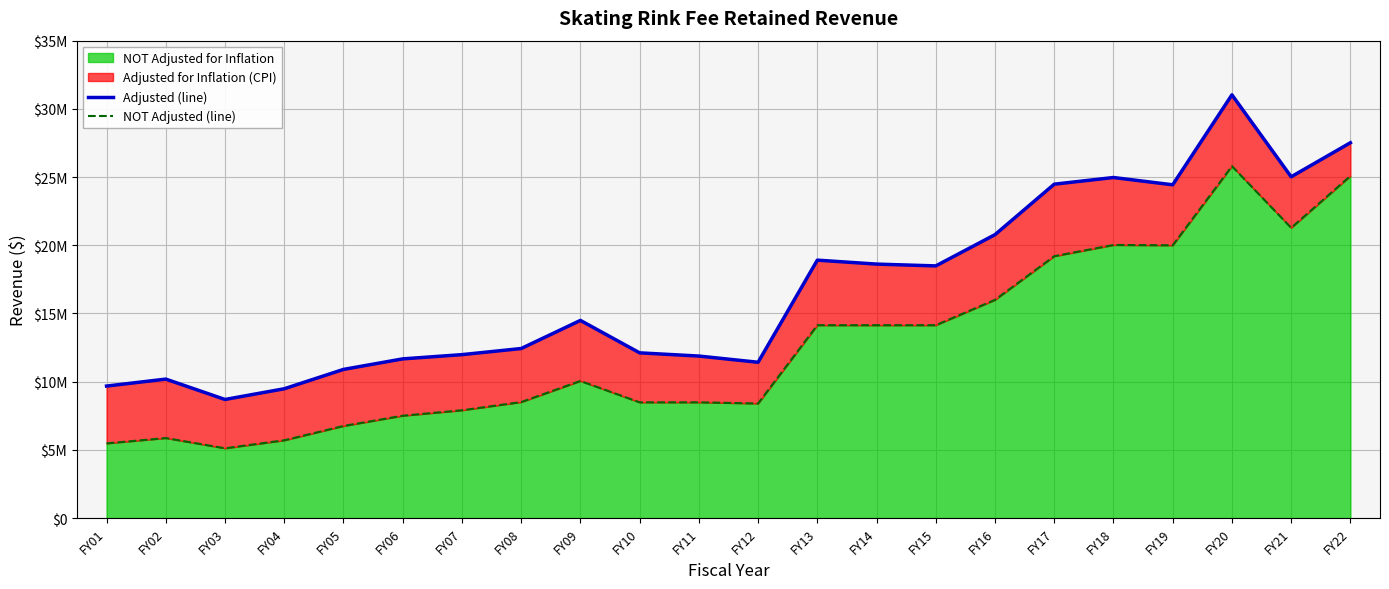

In NOT Adjusted (line), how many points are lower than both neighbors (excluding endpoints)?

4